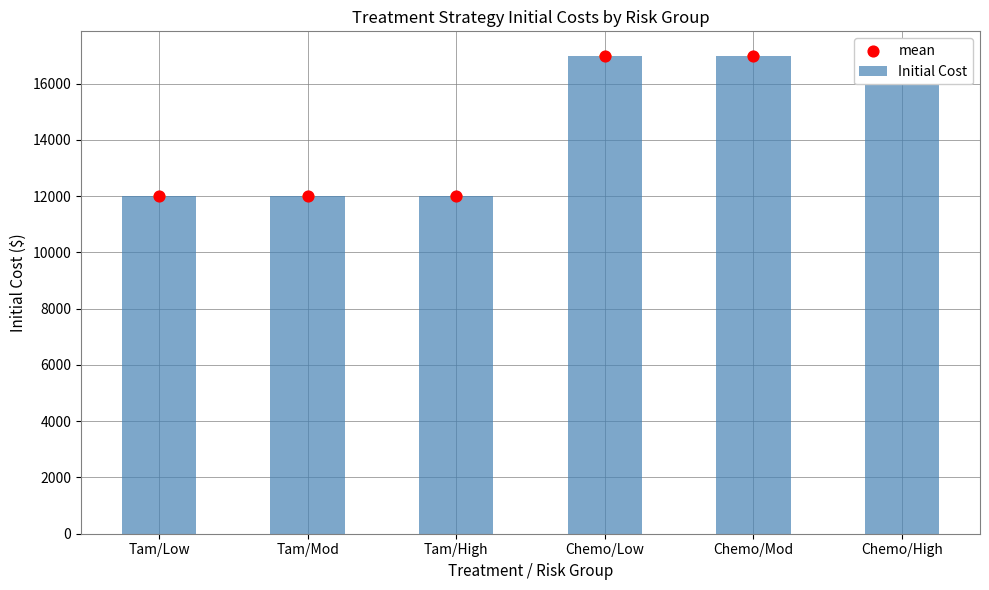

At how many categories does at least one series exceed 15989?

3